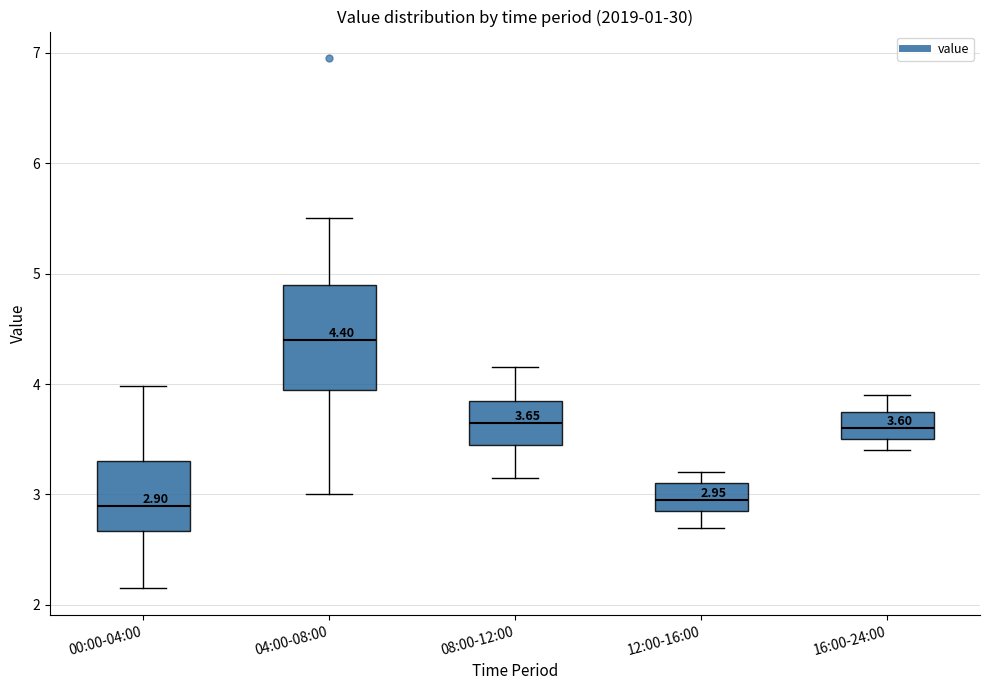

Which box has the highest median line?

04:00-08:00